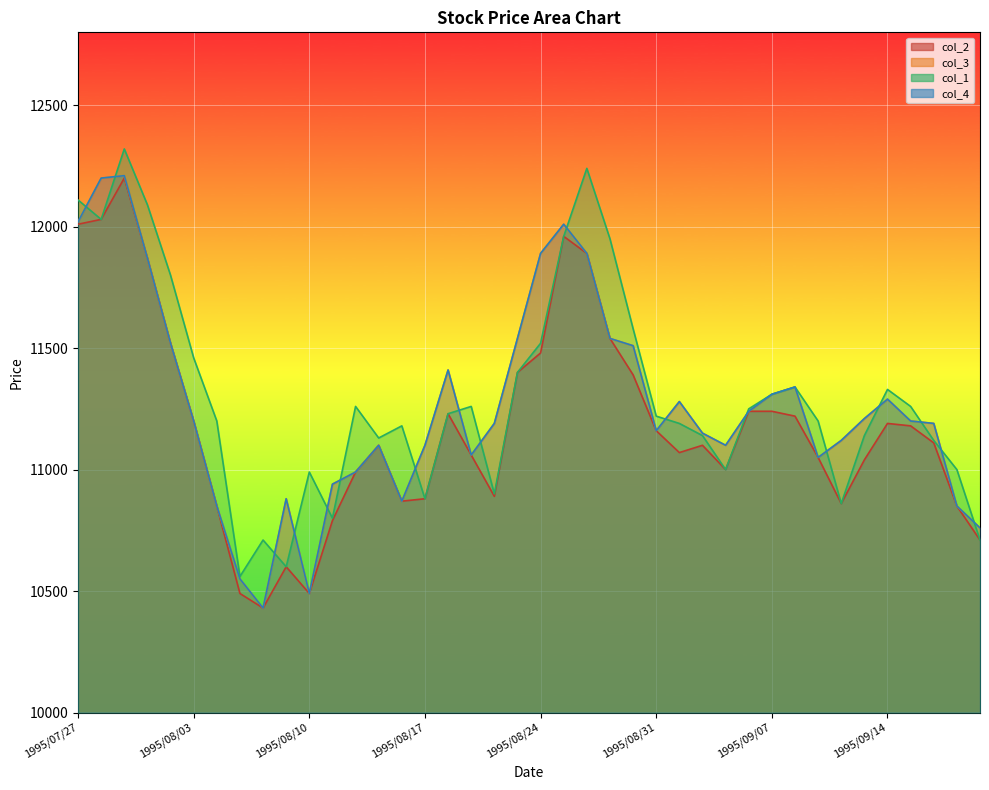

What value does the col_2 series have at 1995/08/17, to the nearest 100?

10900